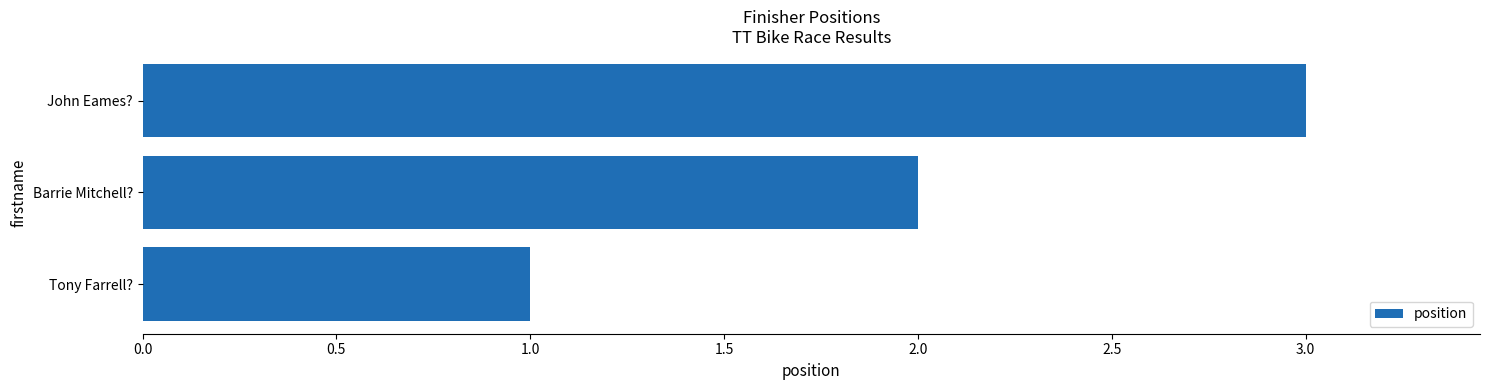

What is the greatest value displayed?

3